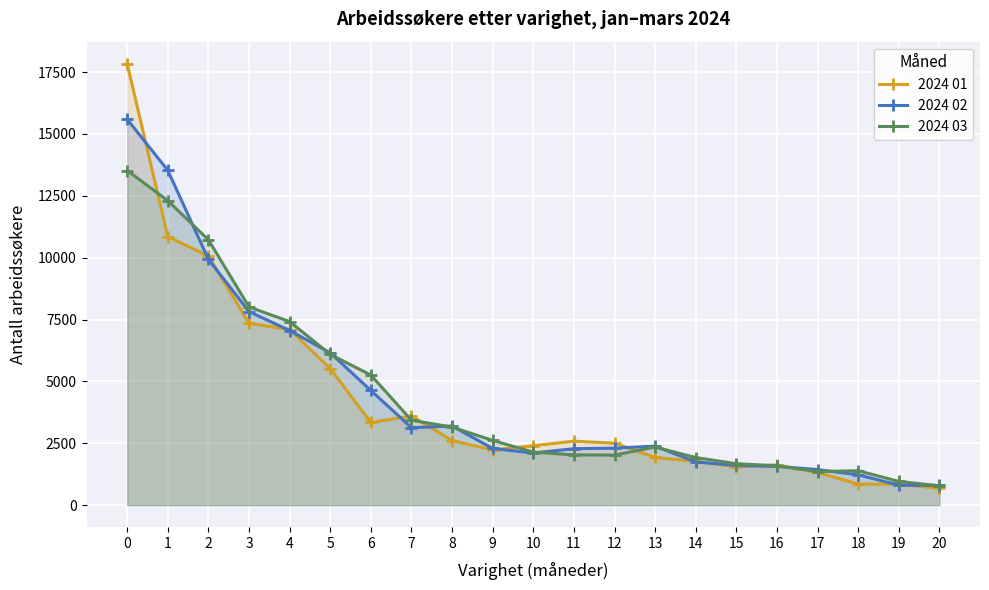

What is the difference between the highest and lowest values at 0?

4315